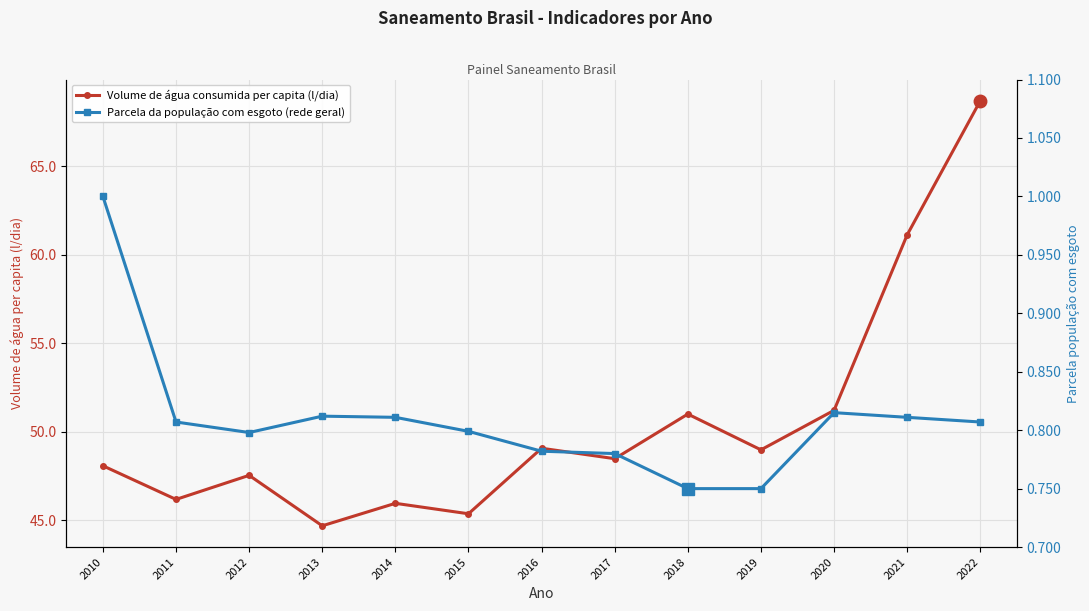

Count the number of categories in the chart.

13